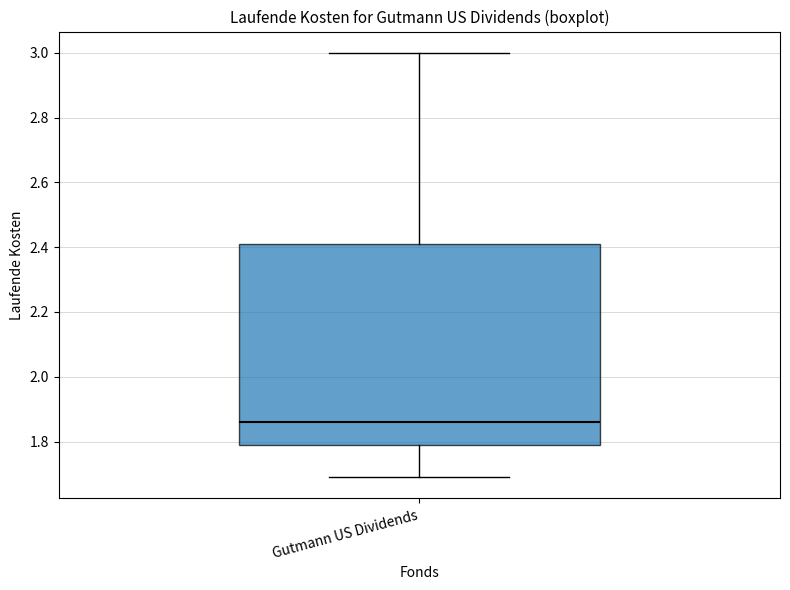

Where is the upper edge of the box for Gutmann US Dividends on the y-axis? The values are not printed on the chart, so give them approximately, as read against the axis.

2.42